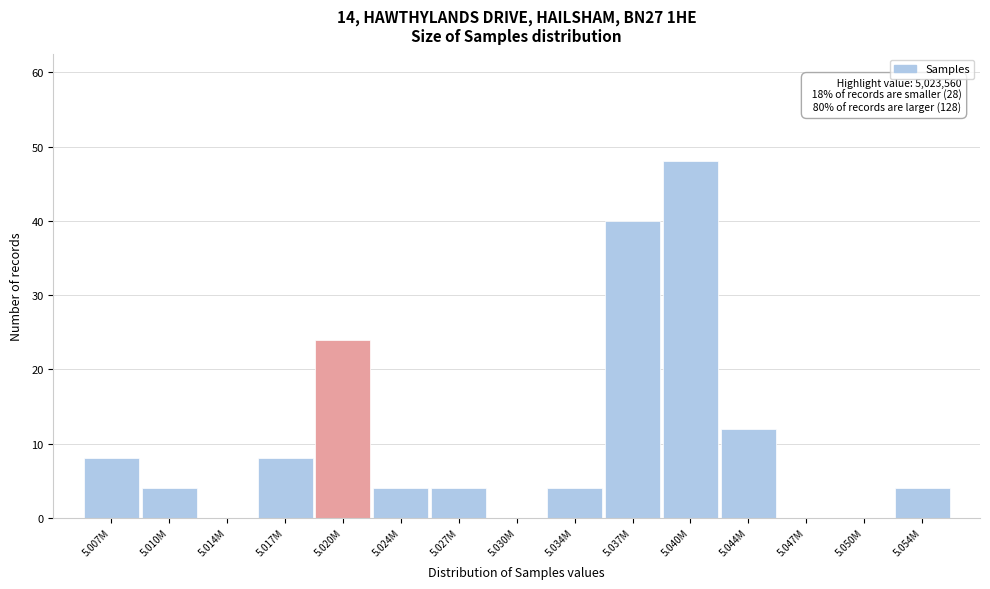

Reading left to right, list all the values displayed in this chart.

5.007M=8	5.010M=4	5.014M=0	5.017M=8	5.020M=24	5.024M=4	5.027M=4	5.030M=0	5.034M=4	5.037M=40	5.040M=48	5.044M=12	5.047M=0	5.050M=0	5.054M=4